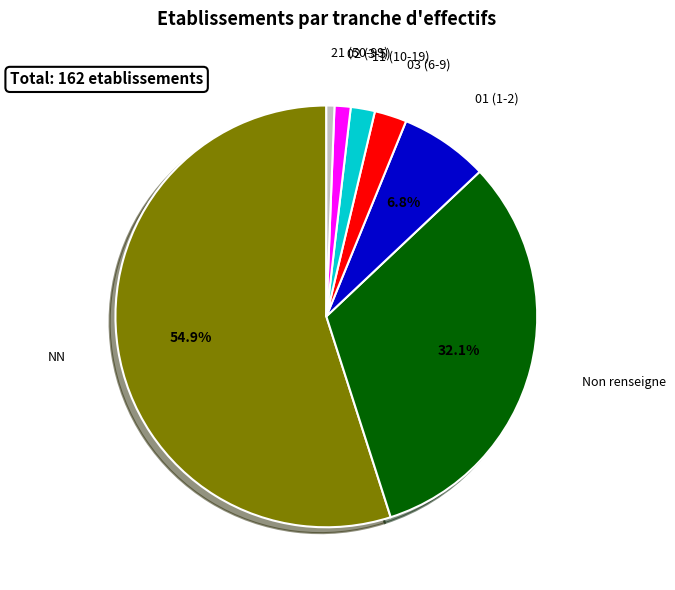

To the nearest percent, what is the average slice percentage?

14%